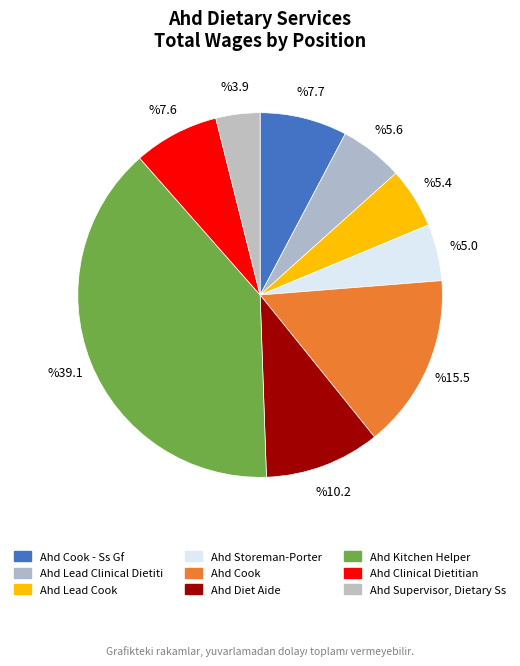

Count the number of slices in the pie.

9